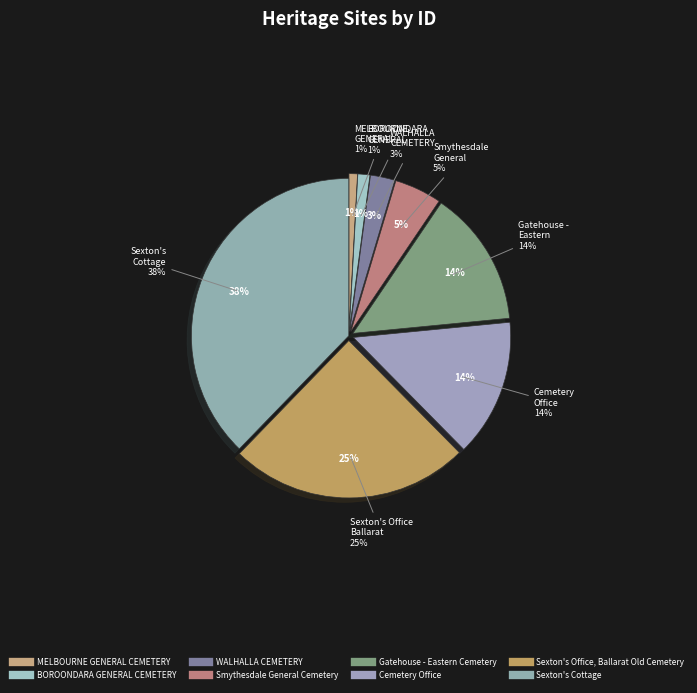

How many segments does this pie chart have?

8